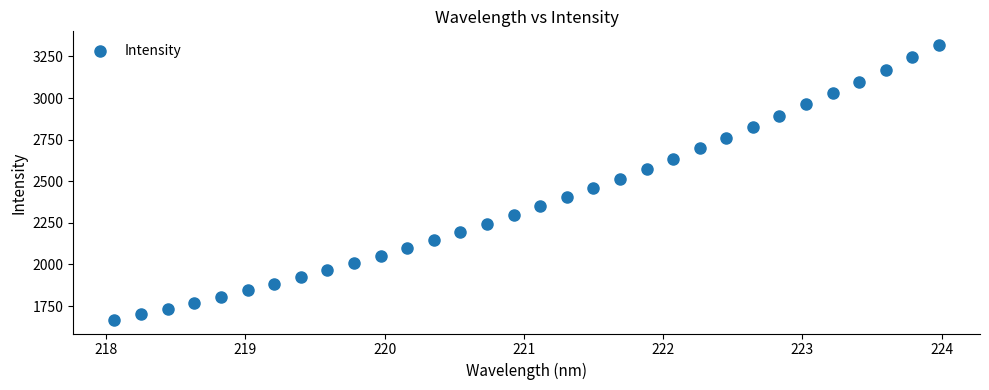

What is the range of Y values (max minus min)?

1650.0